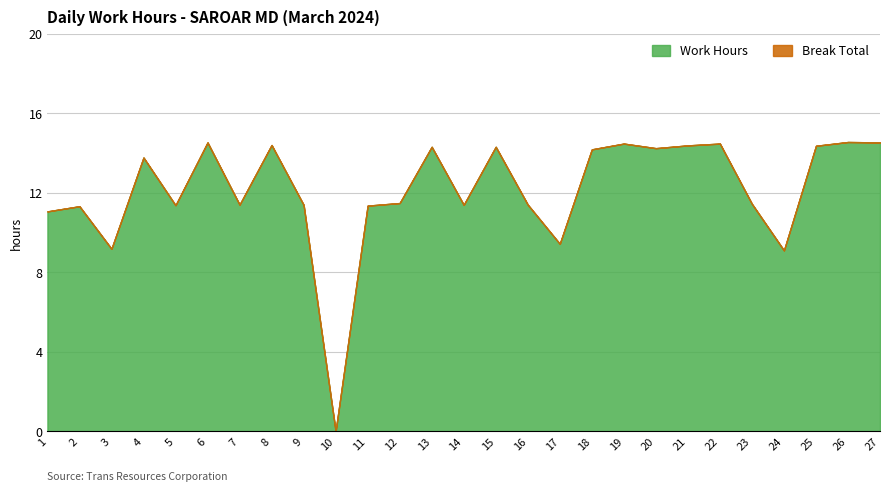

Does the chart have visible grid lines?

Yes